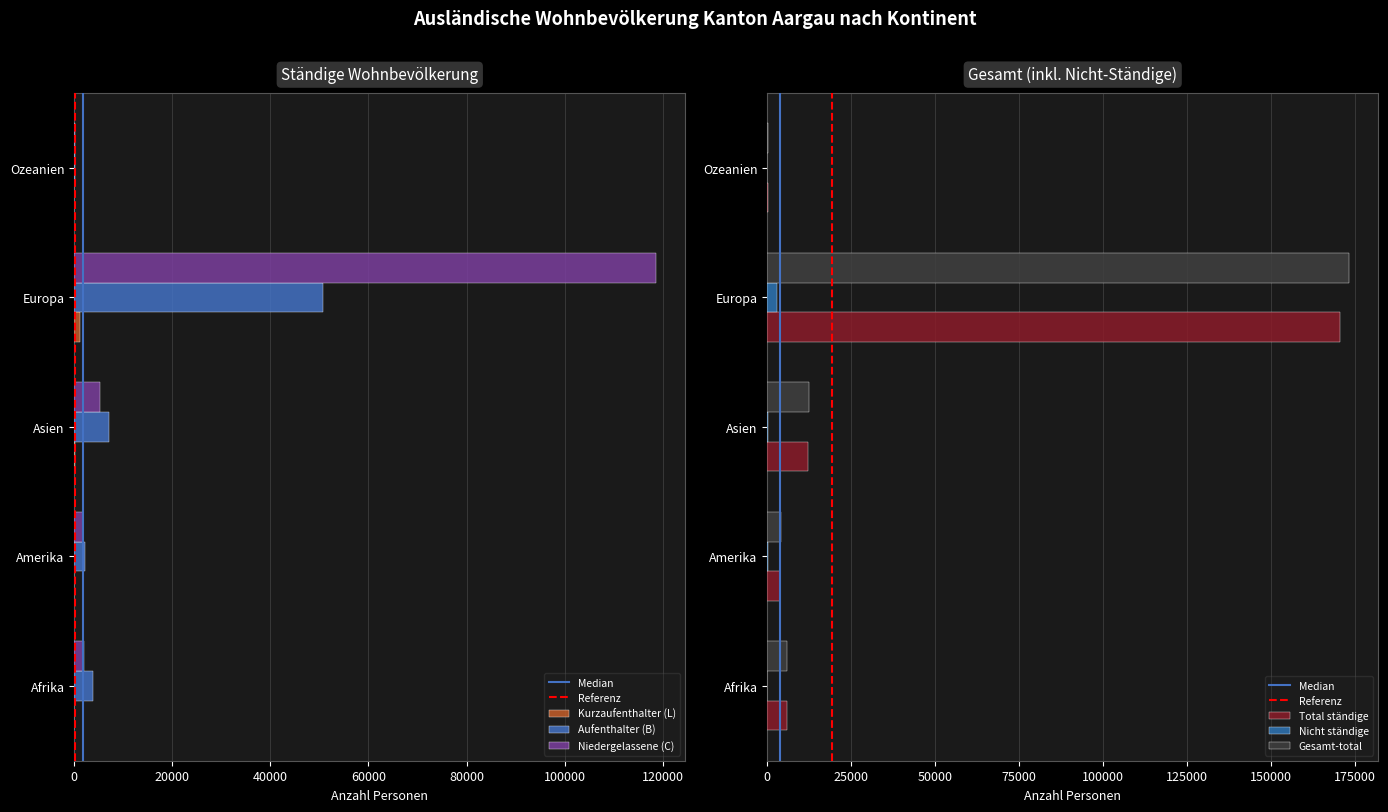

Which series changed the most between Afrika and Ozeanien?

Gesamt-total